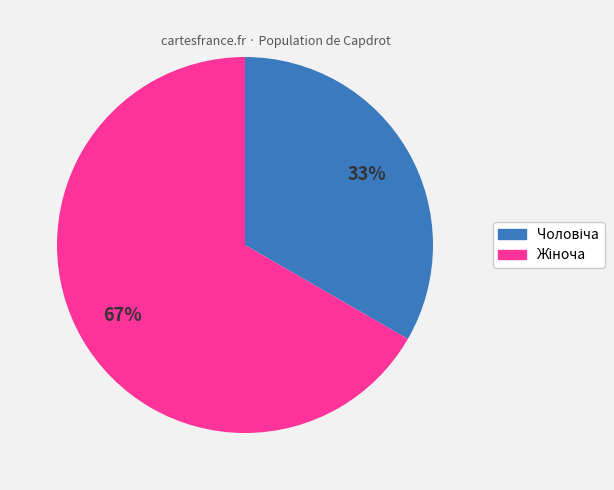

Is there any slice that represents more than half of the pie?

Yes